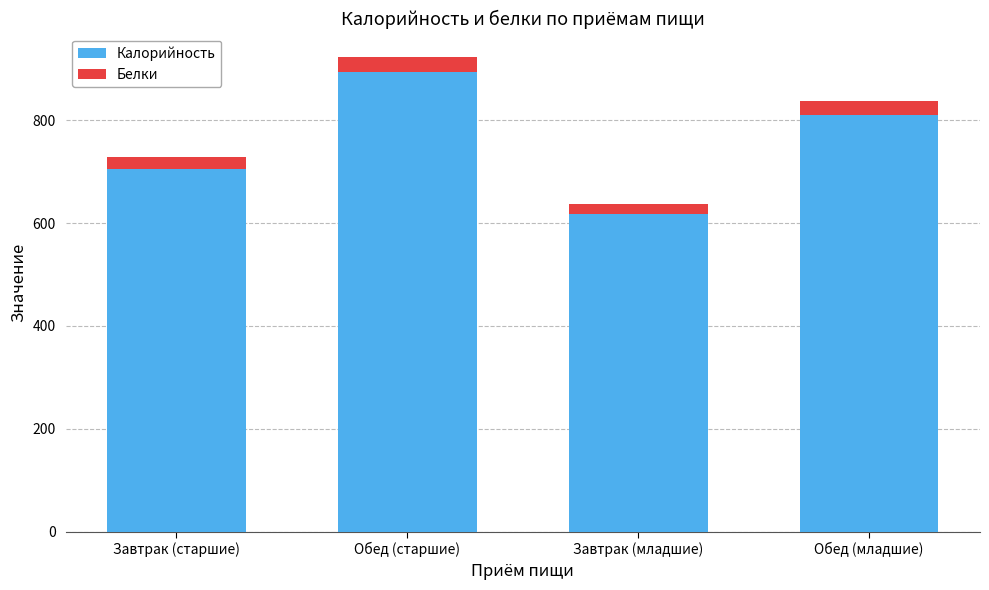

What is the maximum value for Калорийность?

894.0